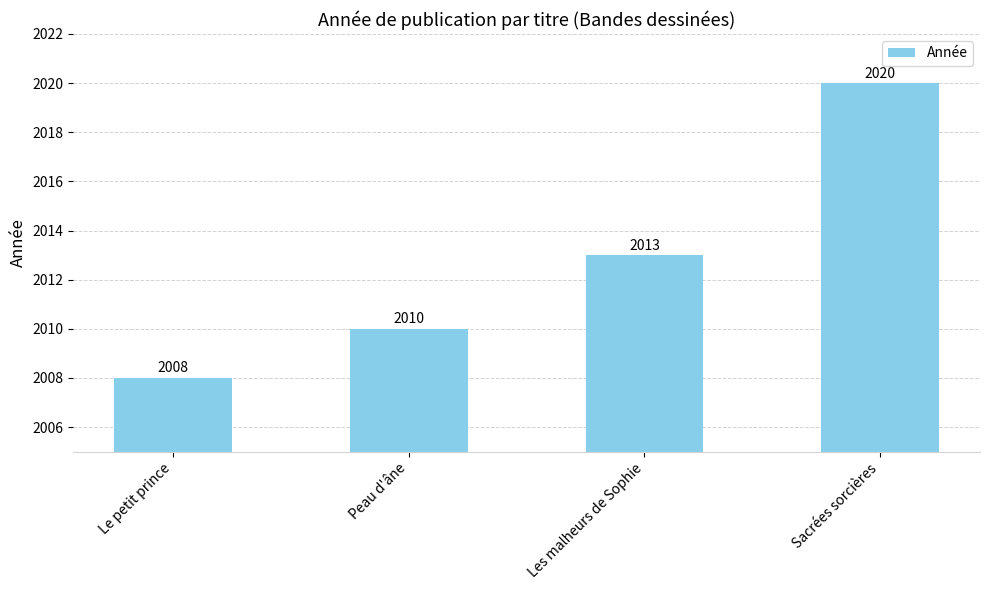

At which category does the chart reach its minimum across all series?

Le petit prince